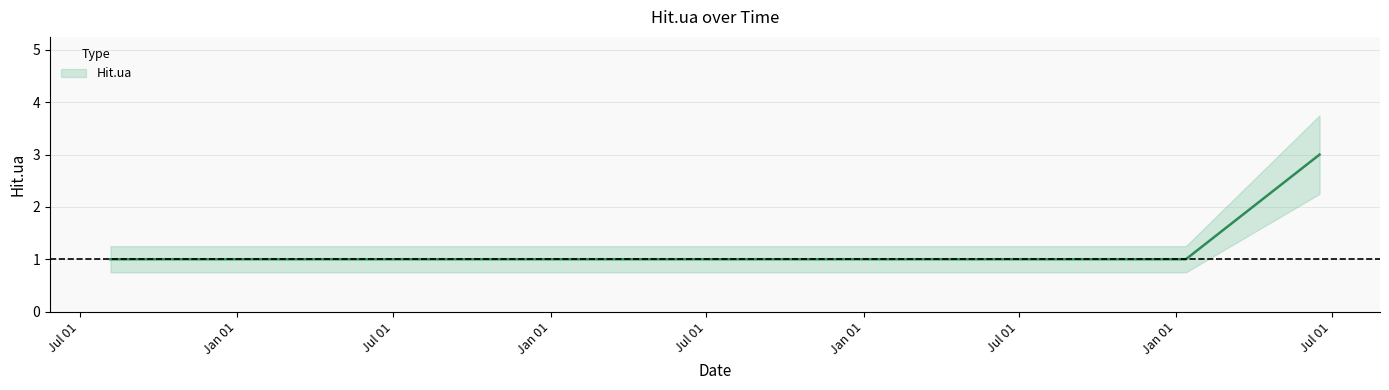

Reading right to left, transcribe all the data shown in this chart.

3	1	1	1	1	1